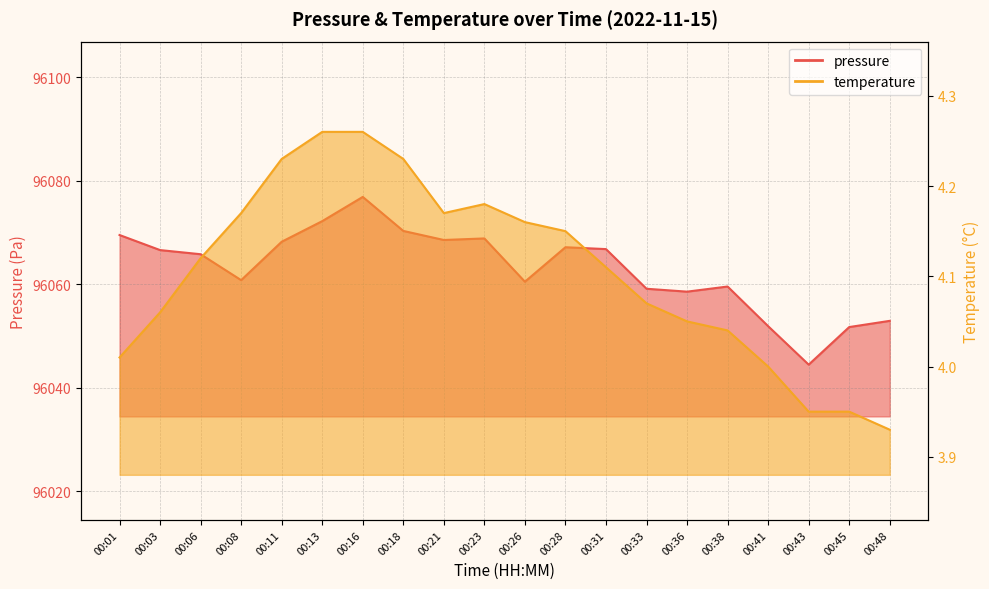

Which series changed the most between 00:11 and 00:33?

pressure